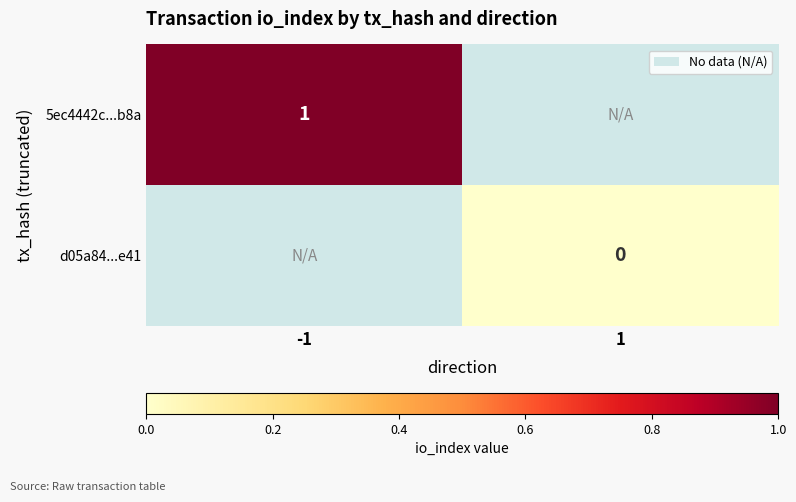

The value of 5ec4442c...b8a at -1 is 0. True or false?

False